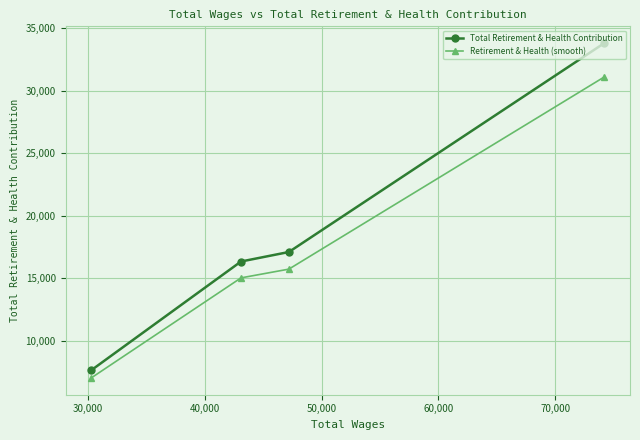

Reading left to right, transcribe all the data shown in this chart.

Total Retirement & Health Contribution: 7655.0	16351.0	17111.0	33814.0
Retirement & Health (smooth): 7042.6	15042.9	15742.1	31108.9